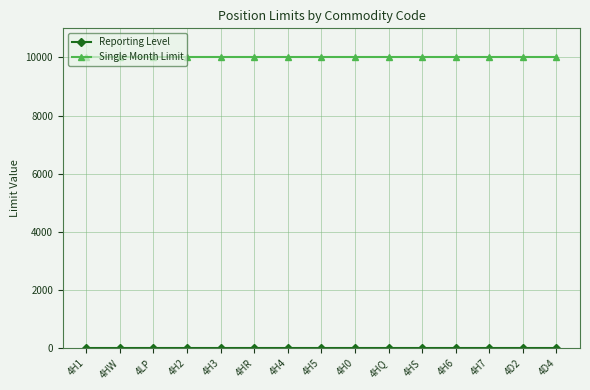

What is the label of the 6th point from the right?

4HQ